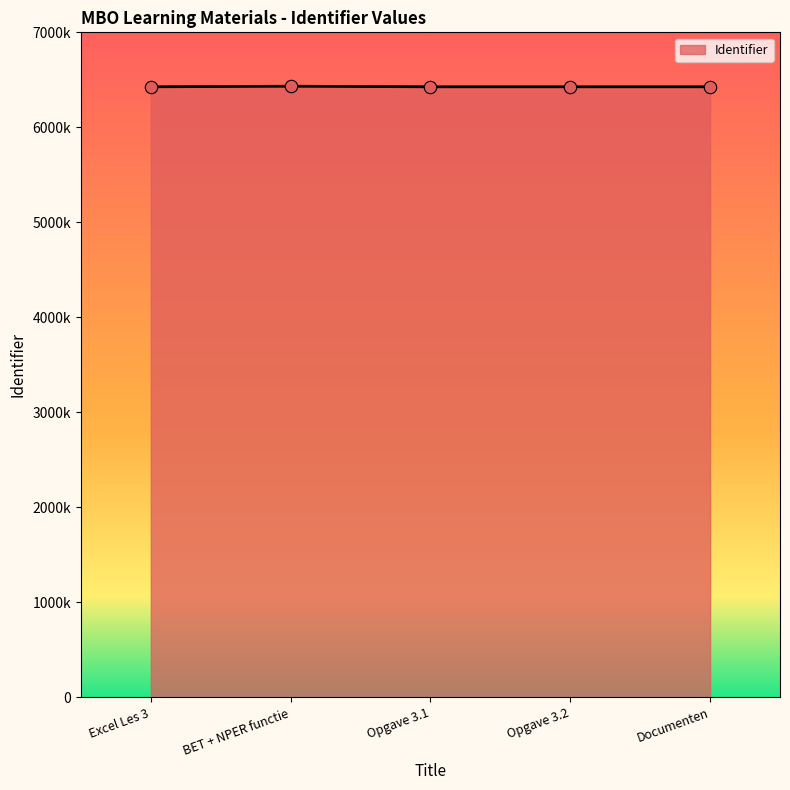

What is the ratio of the value at Documenten to the value at Opgave 3.2?

1.0